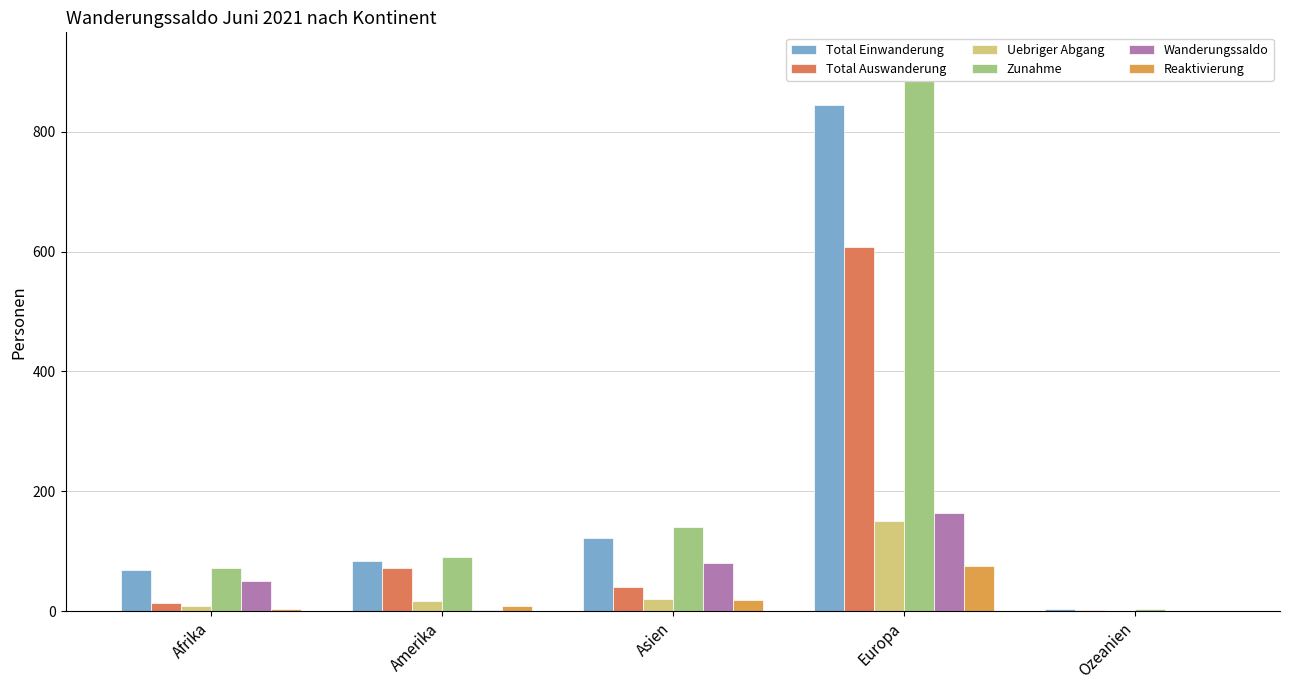

What is the label of the 4th bar from the left?

Europa